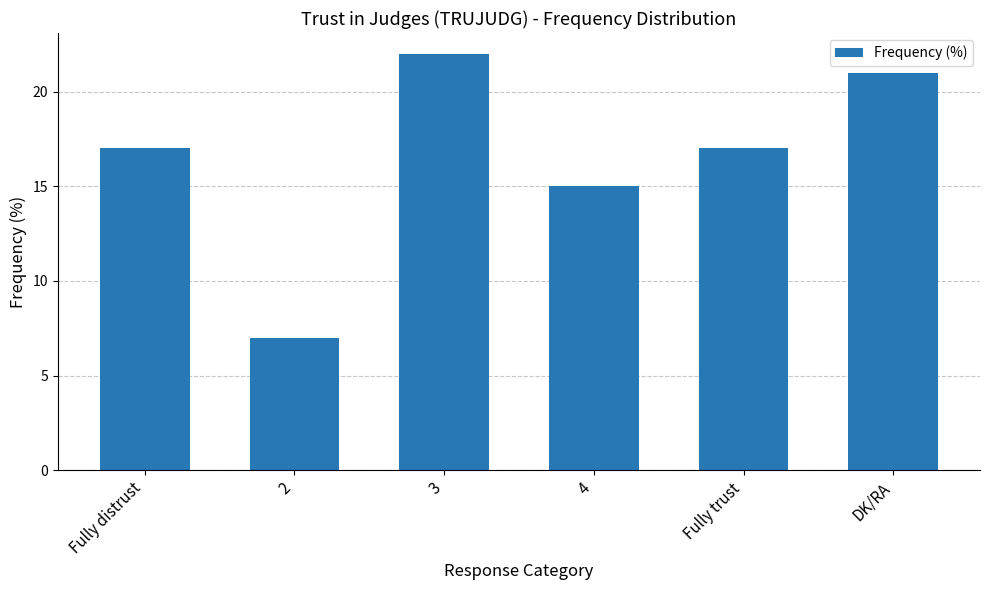

What is the sum of all values?

99